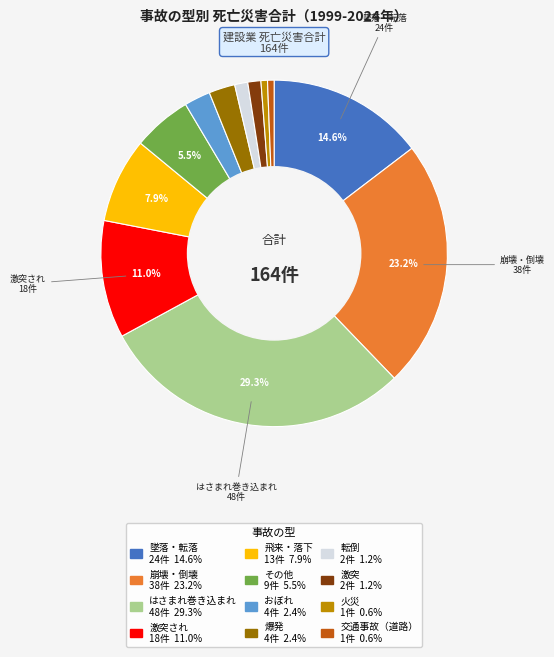

To the nearest percent, what is the average slice percentage?

8%